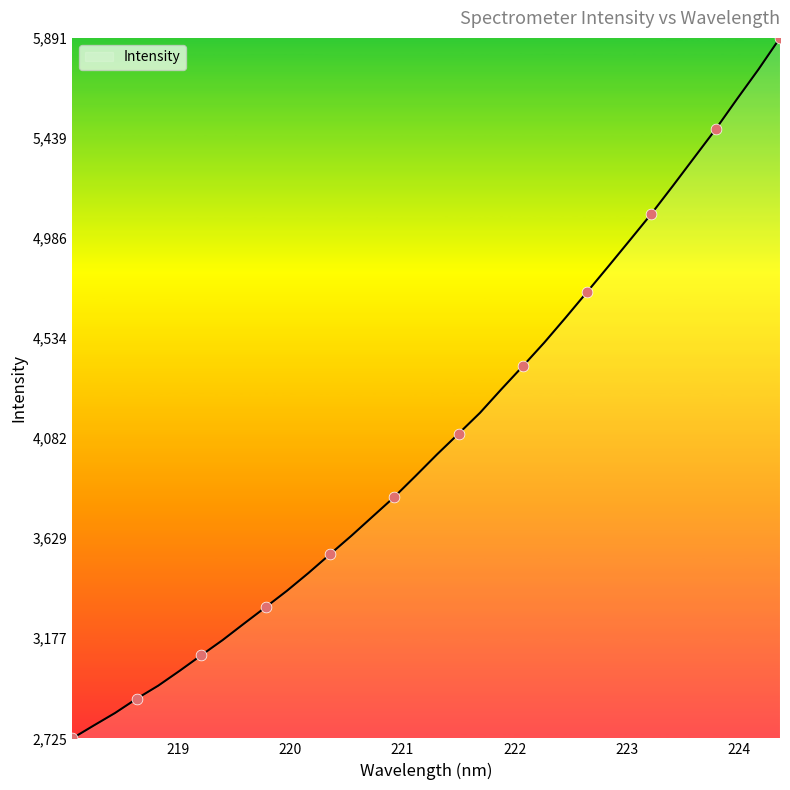

What is the maximum value shown in the chart?

5891.4